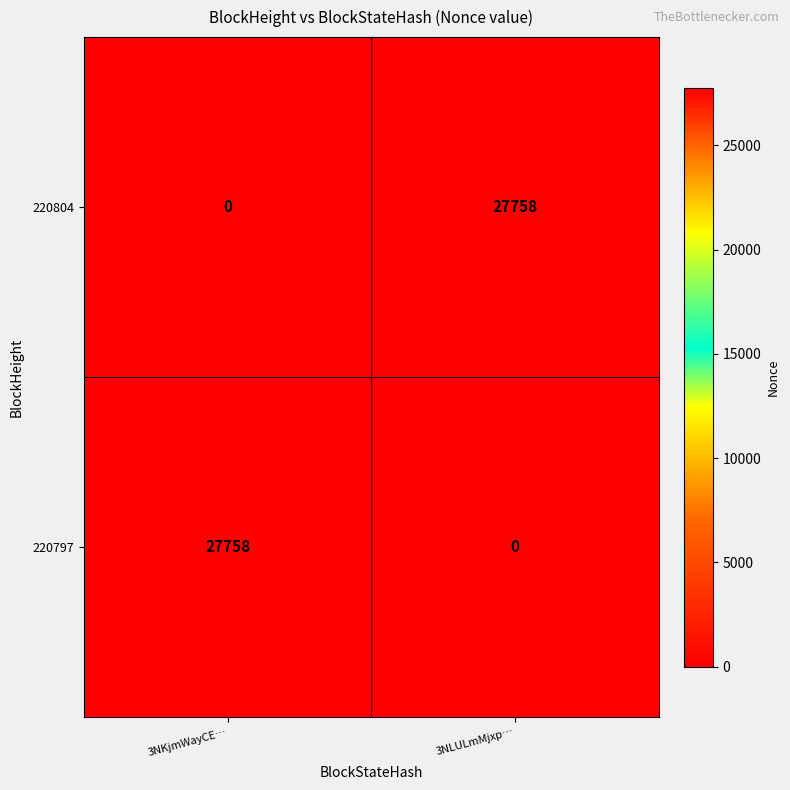

Which category has the lowest value in the 220804 series?

3NKjmWayCE…